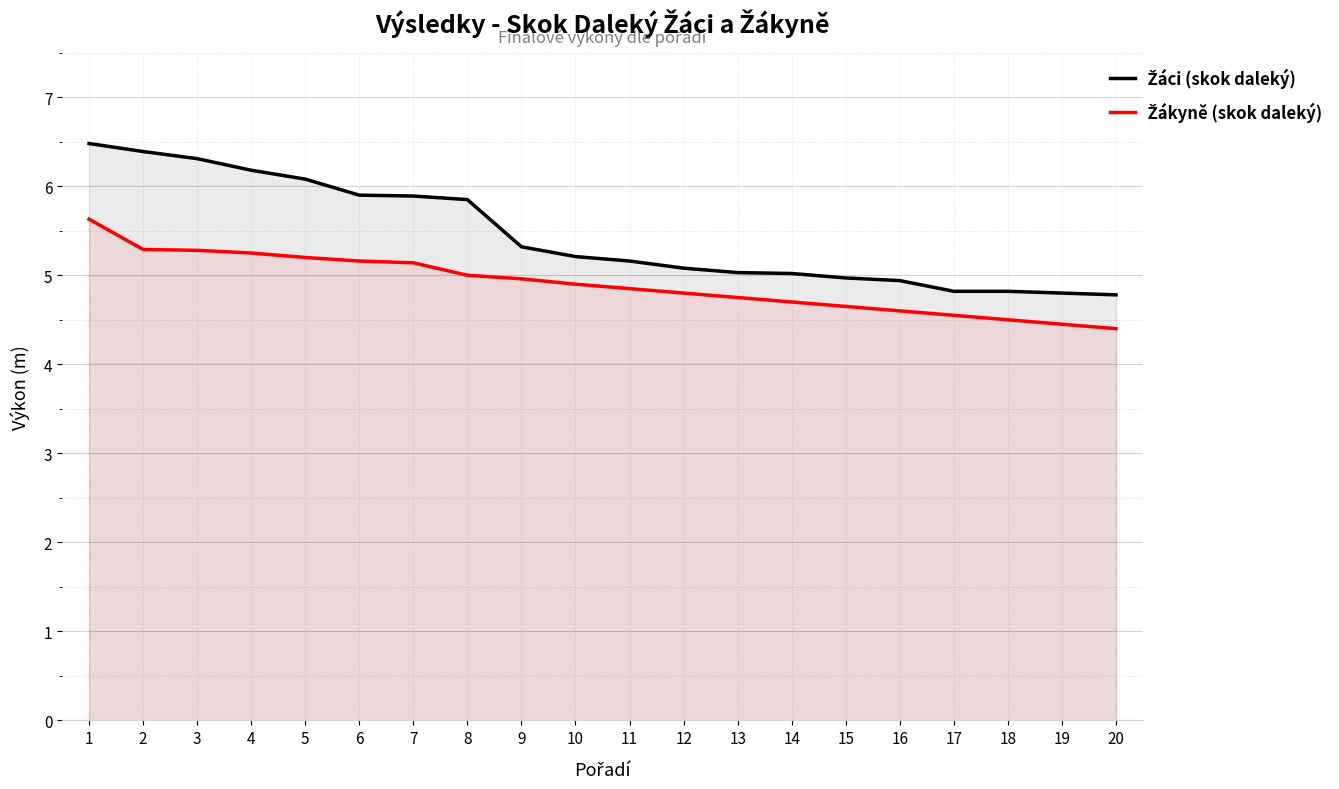

Reading left to right, transcribe all the data shown in this chart.

Žáci (skok daleký): 6.5	6.4	6.3	6.2	6.1	5.9	5.9	5.8	5.3	5.2	5.2	5.1	5.0	5.0	5.0	4.9	4.8	4.8	4.8	4.8
Žákyně (skok daleký): 5.6	5.3	5.3	5.2	5.2	5.2	5.1	5.0	5.0	4.9	4.8	4.8	4.8	4.7	4.7	4.6	4.5	4.5	4.5	4.4